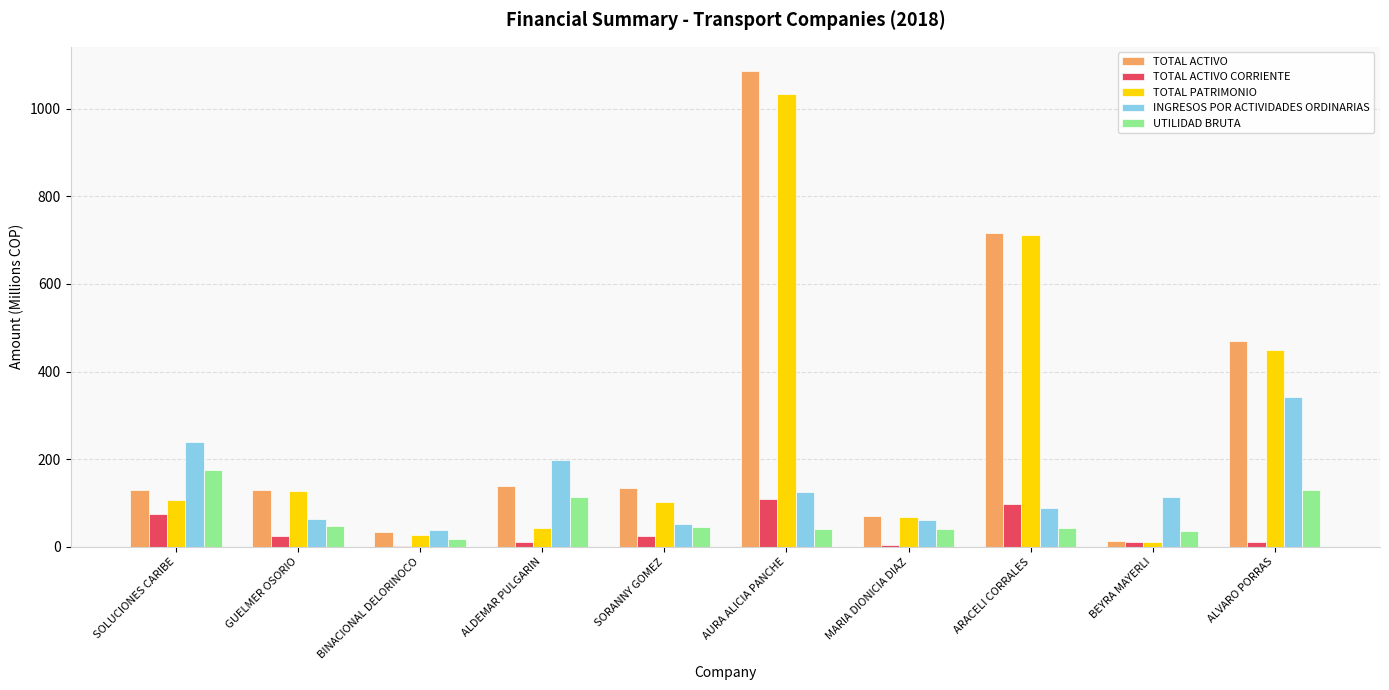

What is the average value of the TOTAL PATRIMONIO series?

268.3